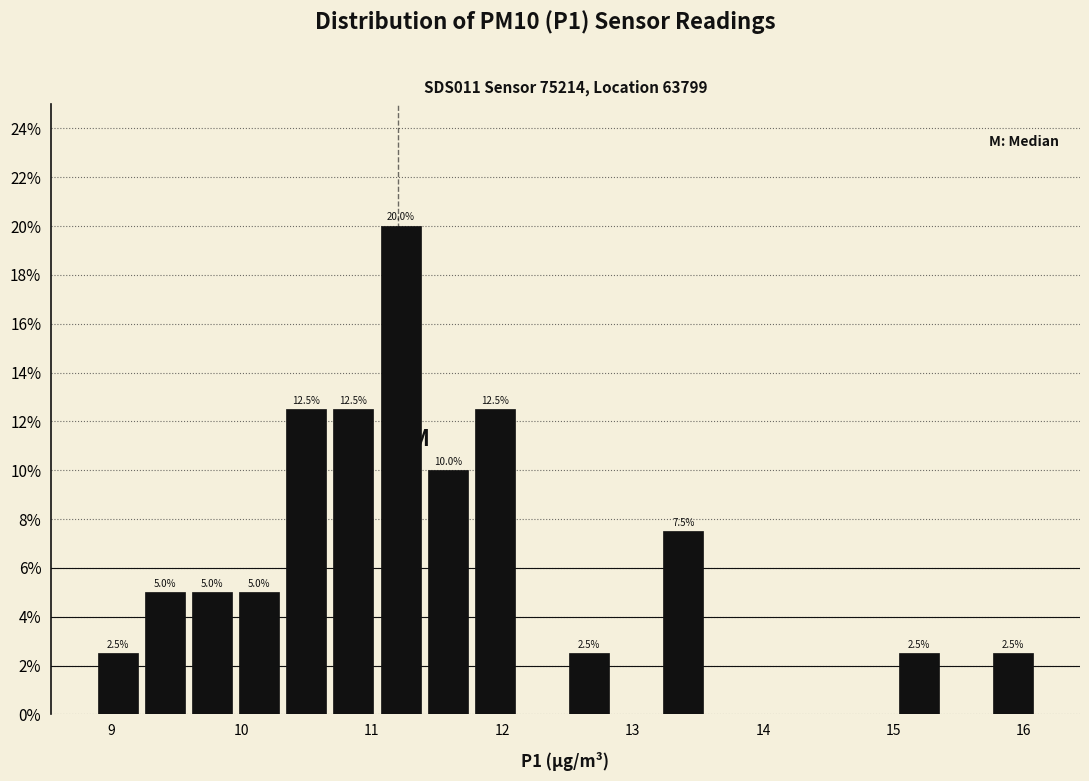

Read against the x-axis, roughly where is the centre of the tallest bar?

11.2